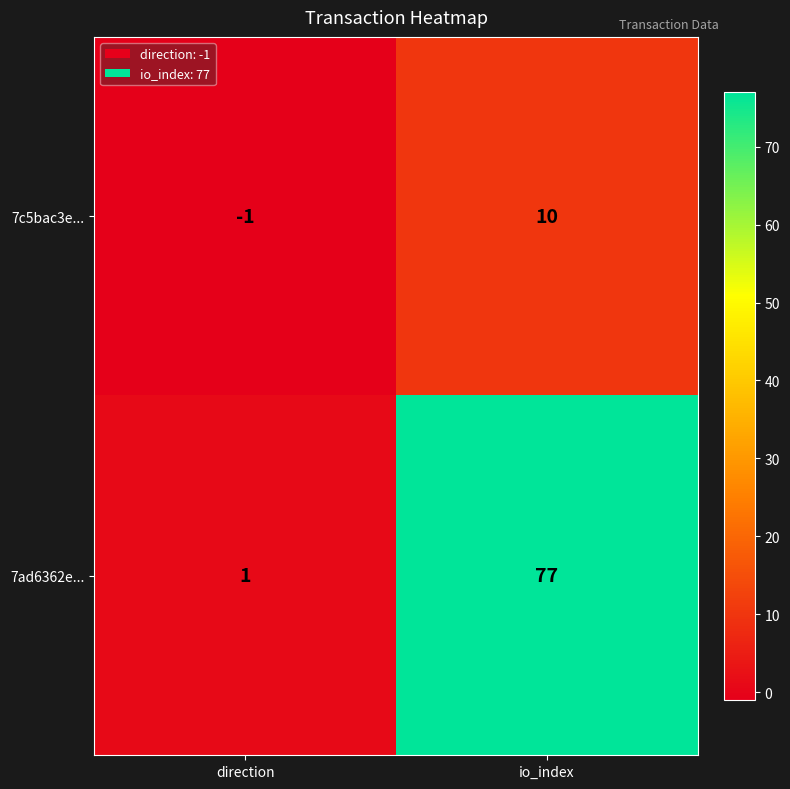

What is the sum of all 7ad6362e... values?

78